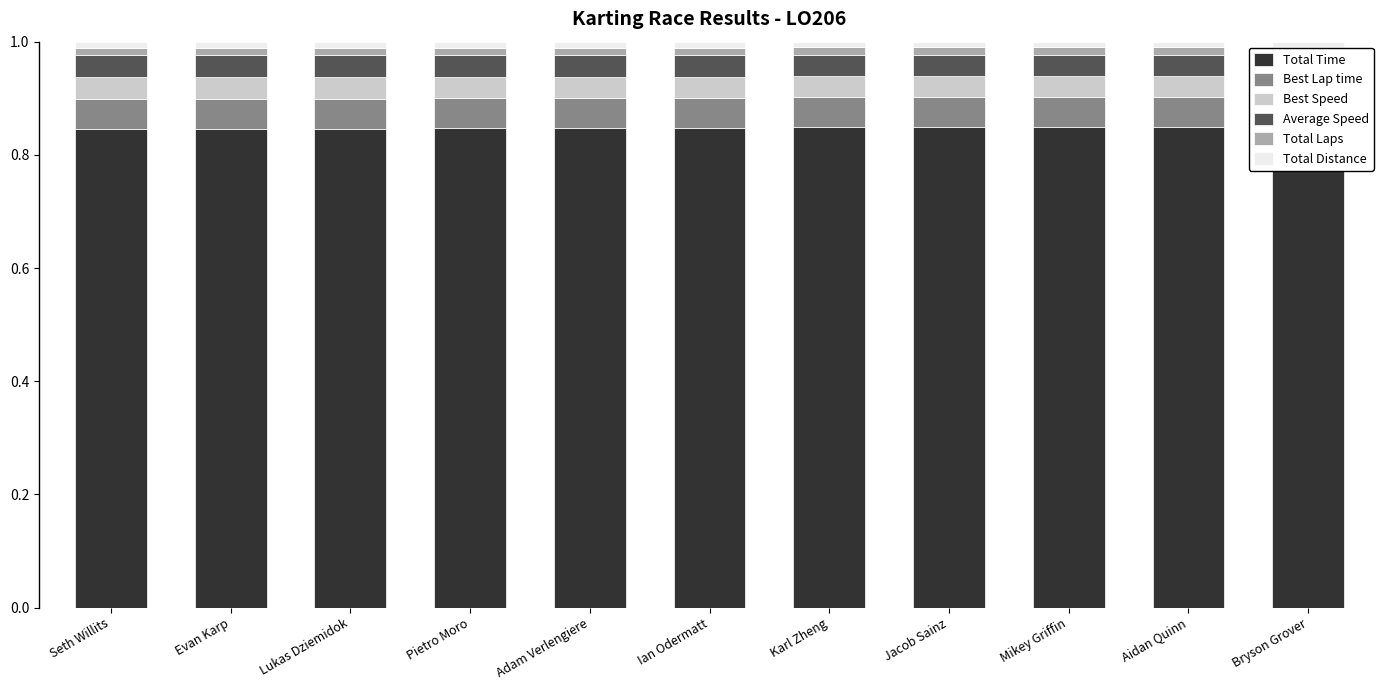

What are all the series names shown in the legend?

Total Time, Best Lap time, Best Speed, Average Speed, Total Laps, Total Distance